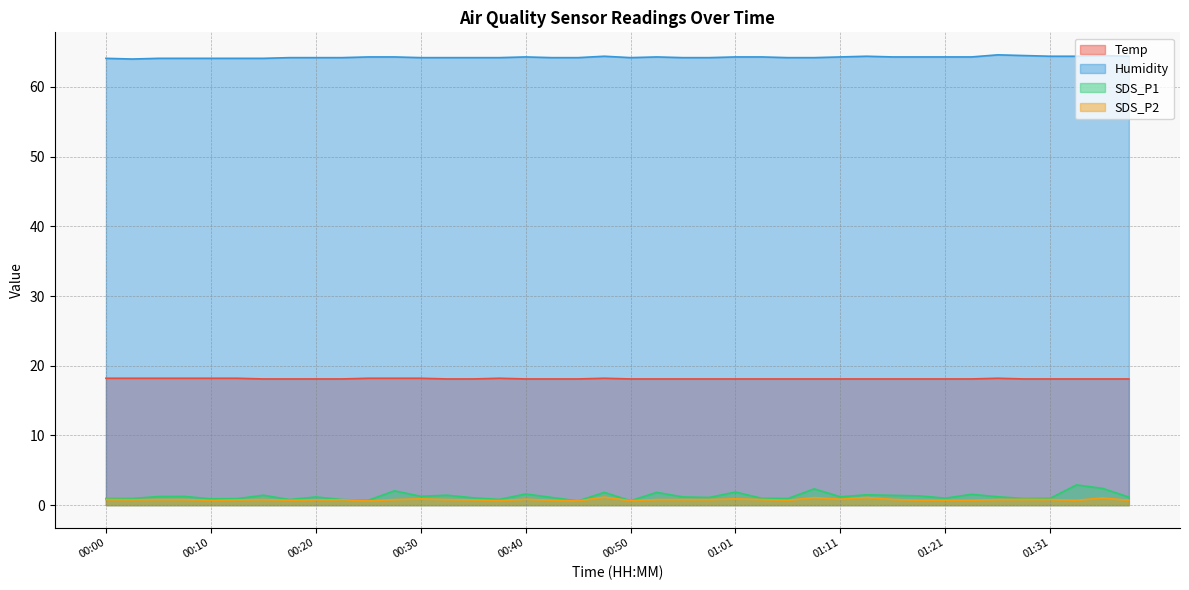

At which category is the sum across all series the highest?

01:34